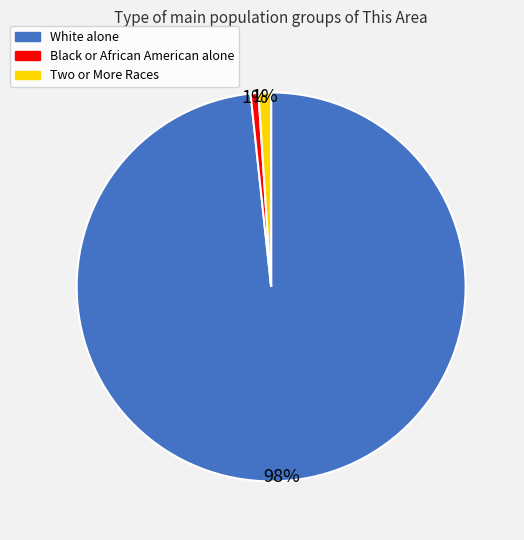

Count the number of slices in the pie.

3